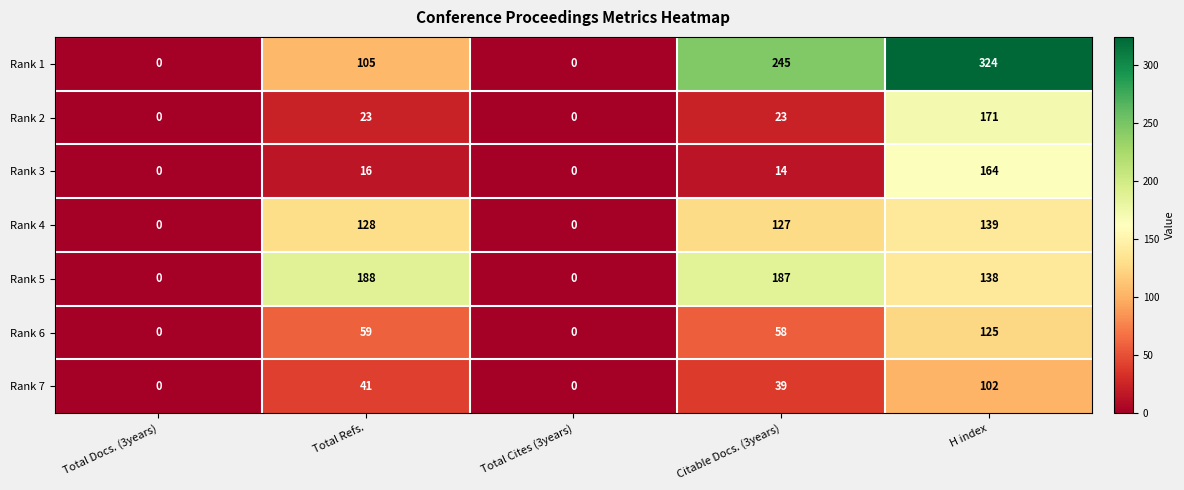

Which series changed the most between Total Cites (3years) and H index?

Rank 1